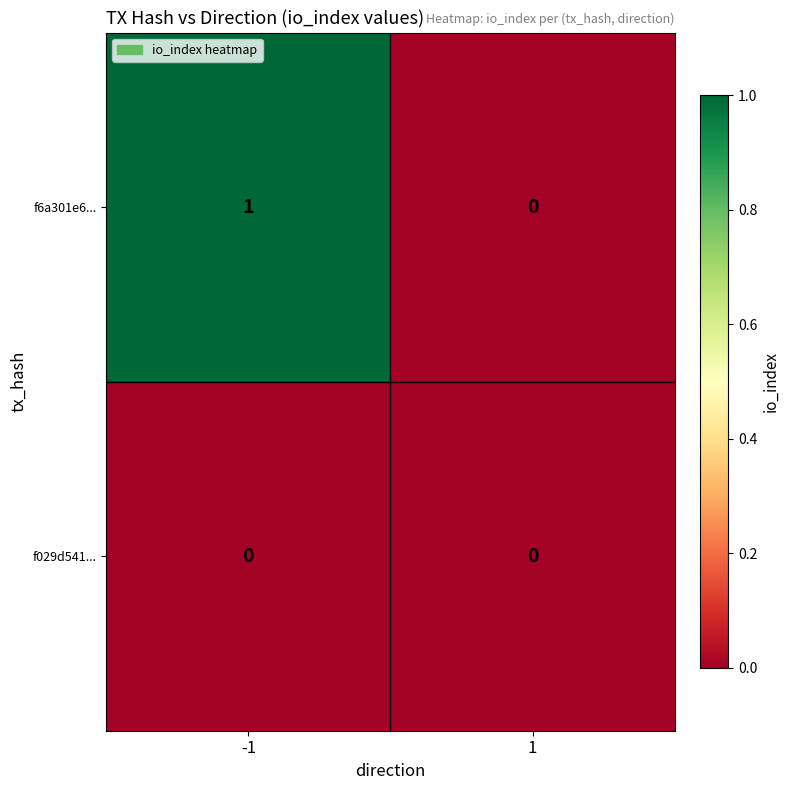

List the series in order of their peak value, lowest first.

f029d541..., f6a301e6...